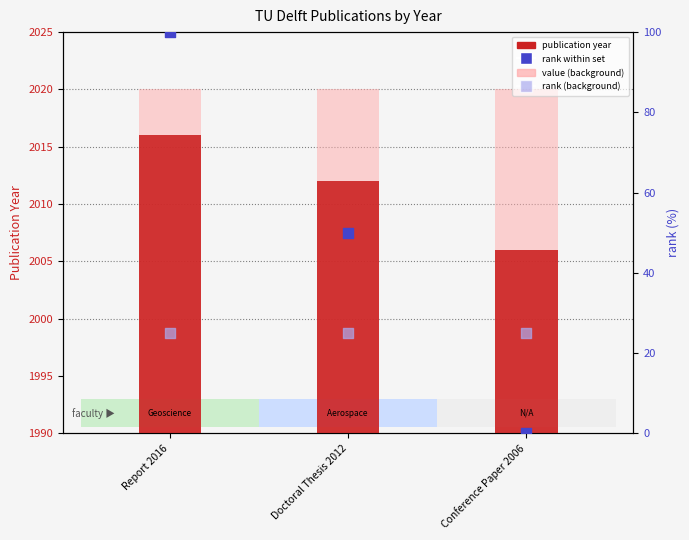

Which series reaches the maximum Y coordinate?

value (background)